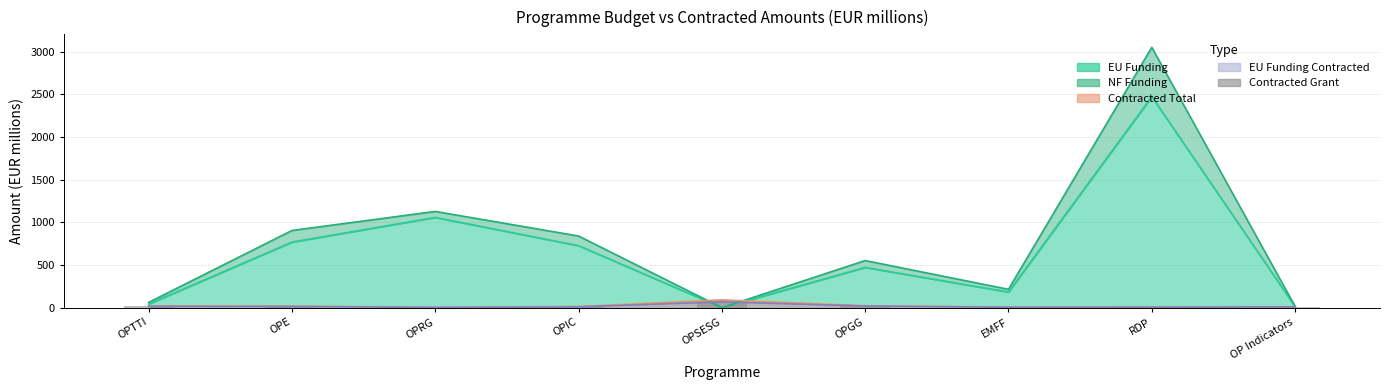

At which label is the value closest to 48?

OPGG